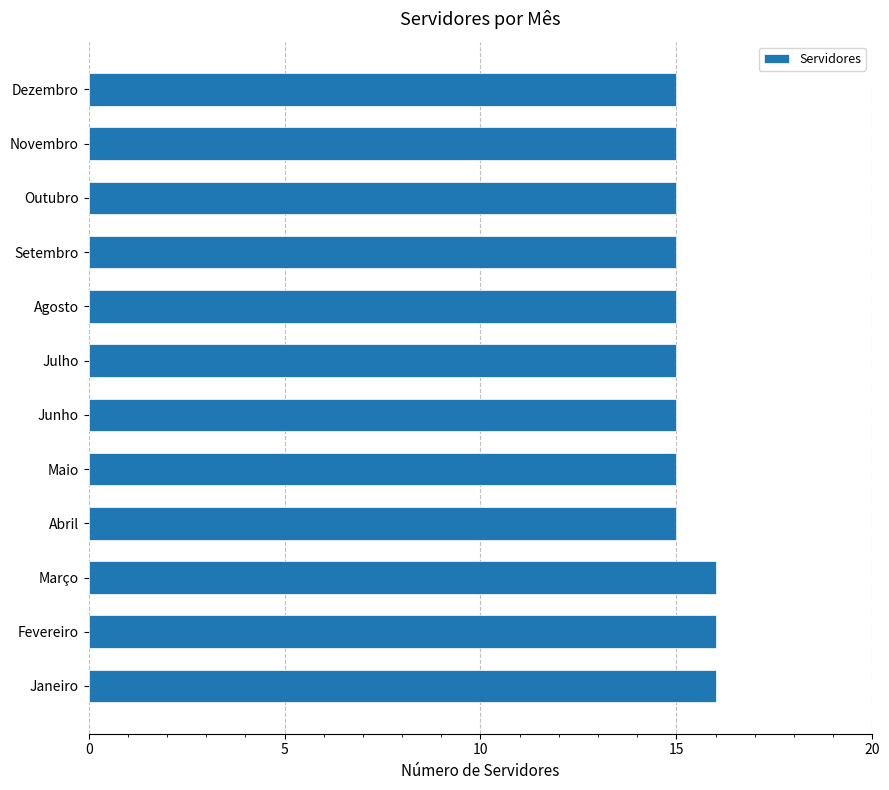

What is the minimum value shown in the chart?

15